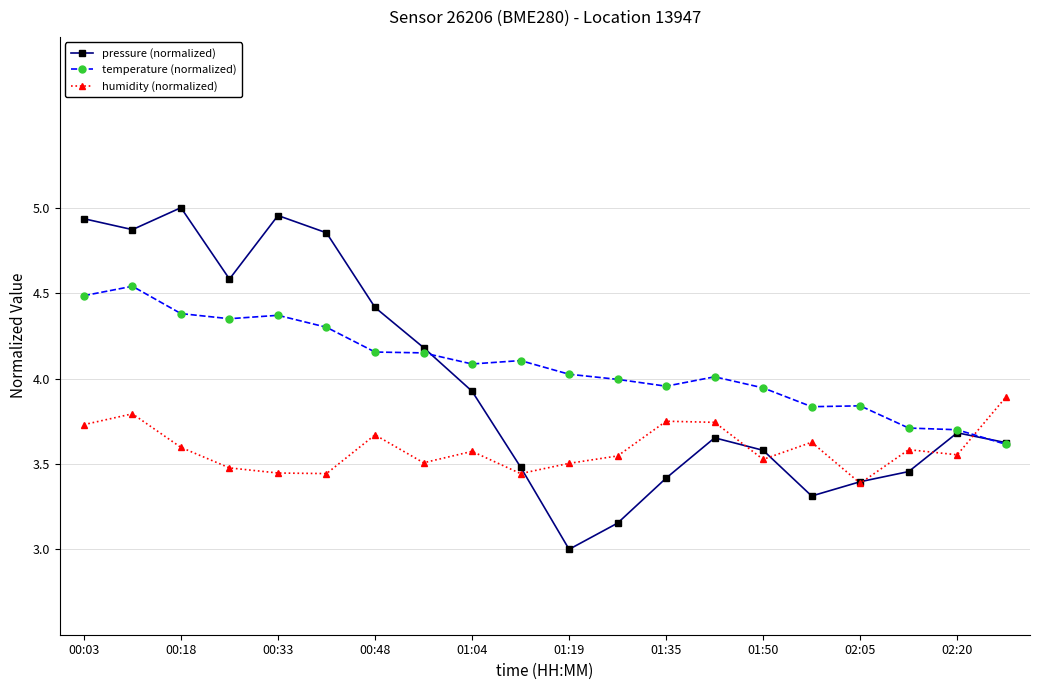

Rank the series by their average value, from lowest to highest.

humidity (normalized), pressure (normalized), temperature (normalized)